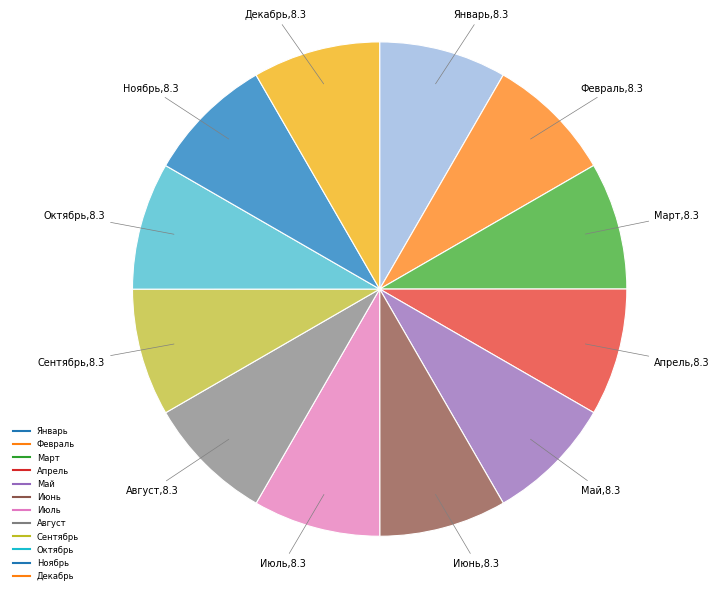

Is the sum of Ноябрь and Июнь greater than half?

No